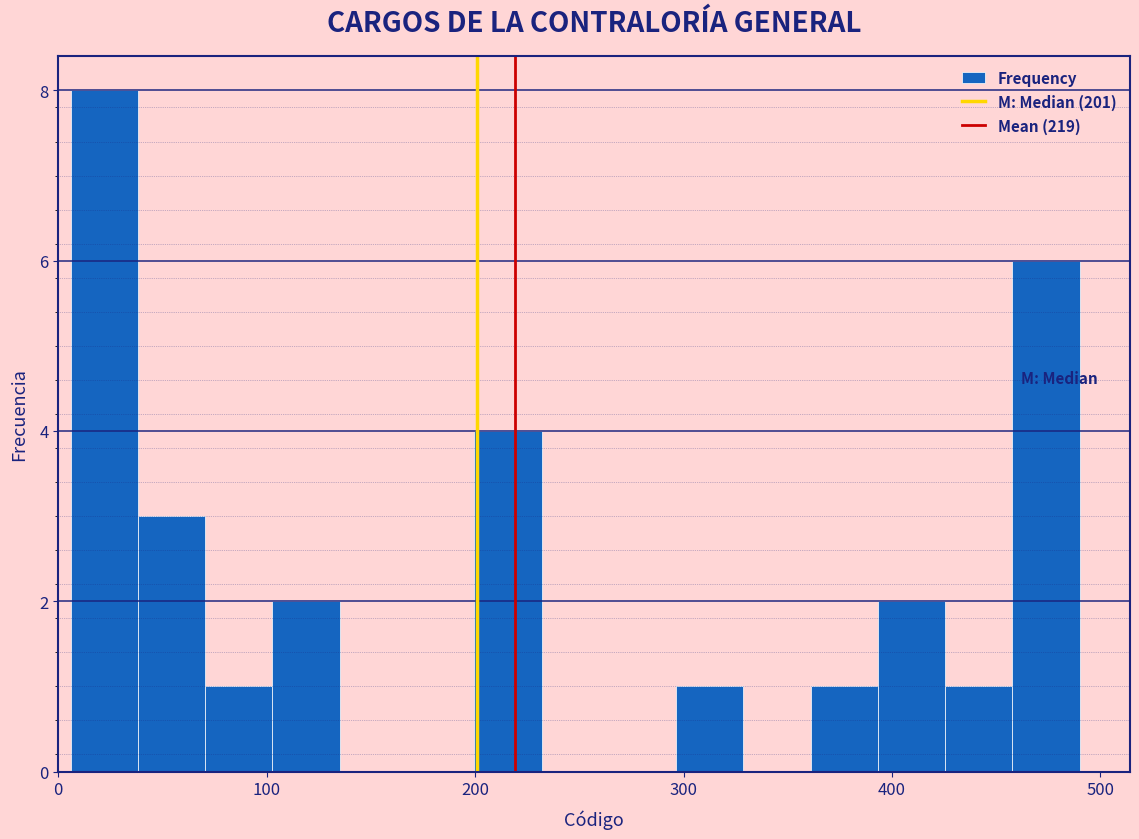

Around what value on the x-axis is the tallest bar? Give the approximate position of its centre, as read against the axis.

20